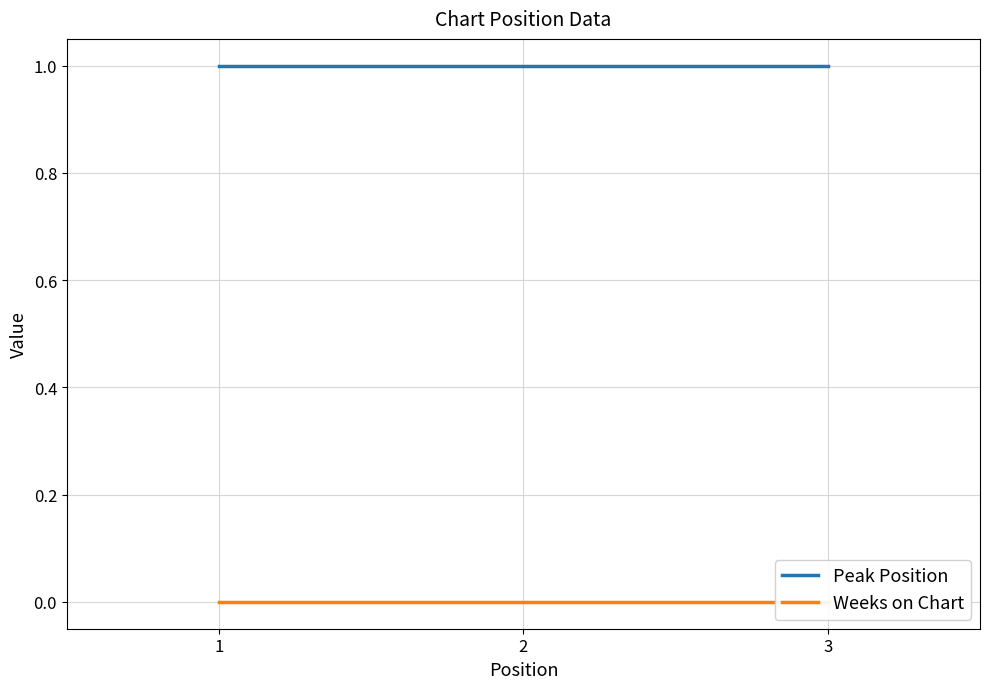

The value of Peak Position at 1 is 2. True or false?

False